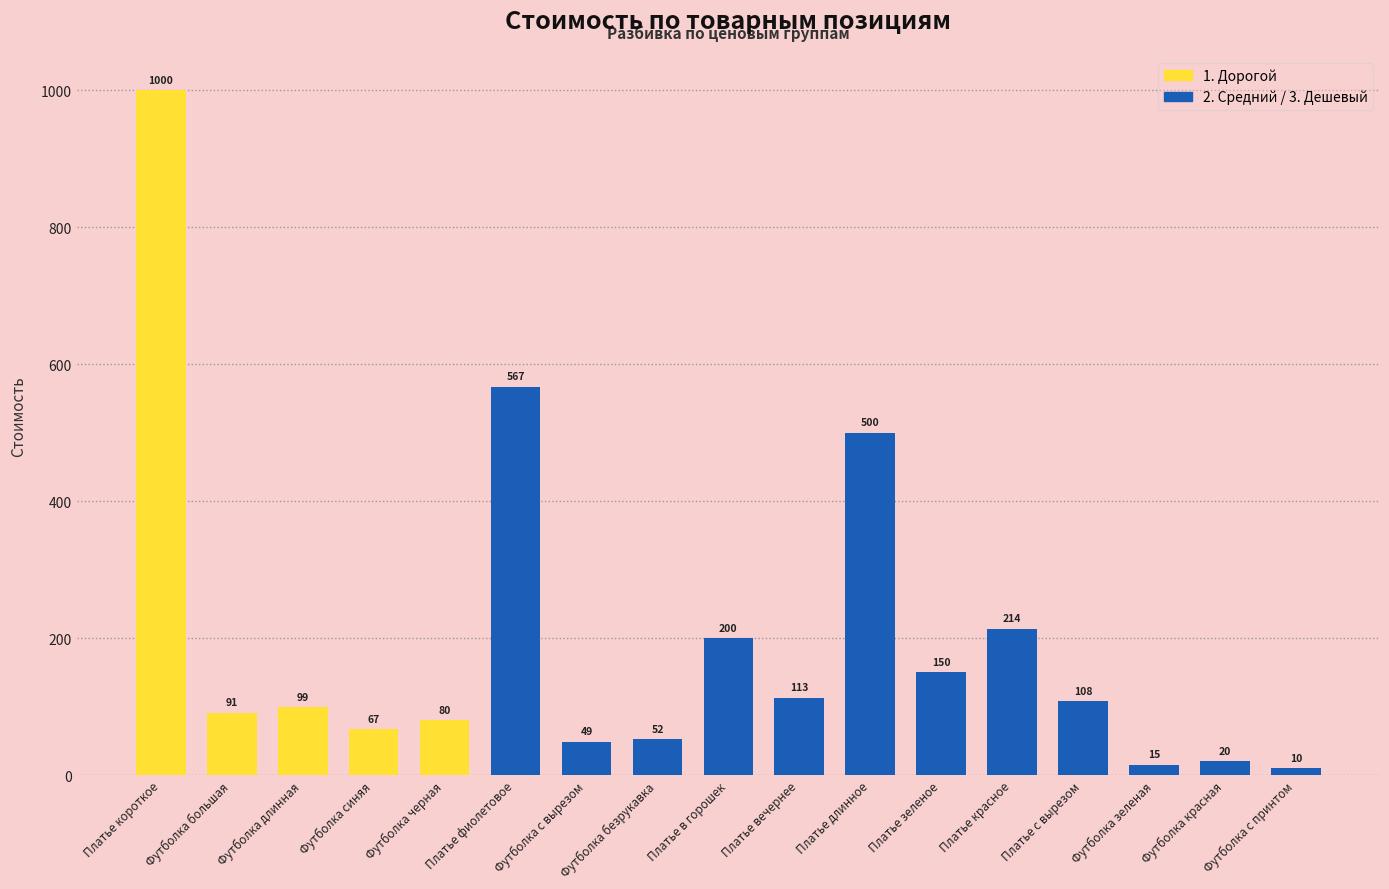

Reading left to right, transcribe all the data shown in this chart.

Платье короткое=1000	Футболка большая=91	Футболка длинная=99	Футболка синяя=67	Футболка черная=80	Платье фиолетовое=567	Футболка с вырезом=49	Футболка безрукавка=52	Платье в горошек=200	Платье вечернее=113	Платье длинное=500	Платье зеленое=150	Платье красное=214	Платье с вырезом=108	Футболка зеленая=15	Футболка красная=20	Футболка с принтом=10